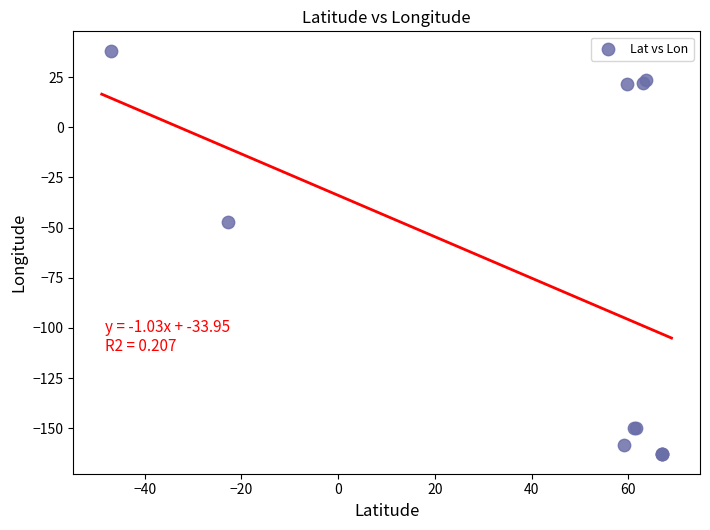

What Y value in the scatter plot is closest to -62?

-47.1